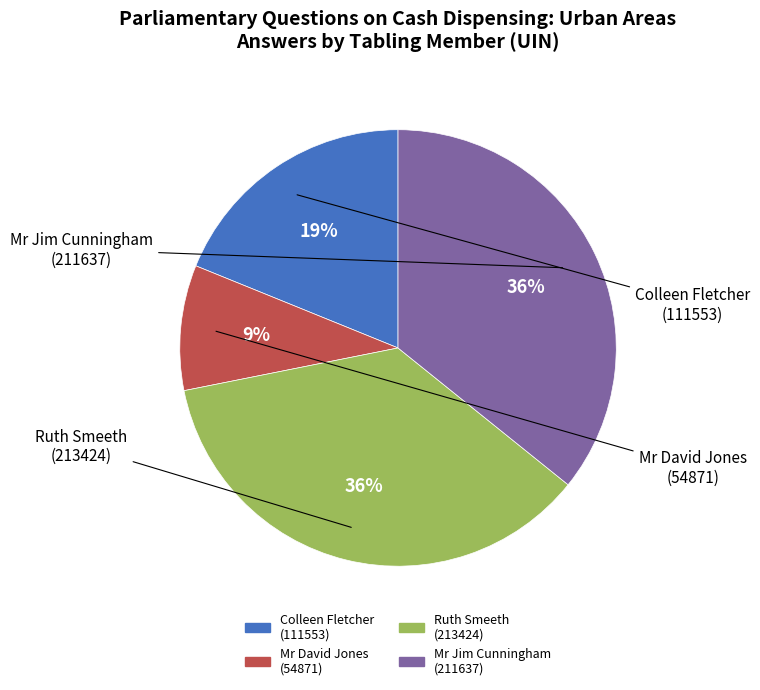

Does any single category account for the majority?

No